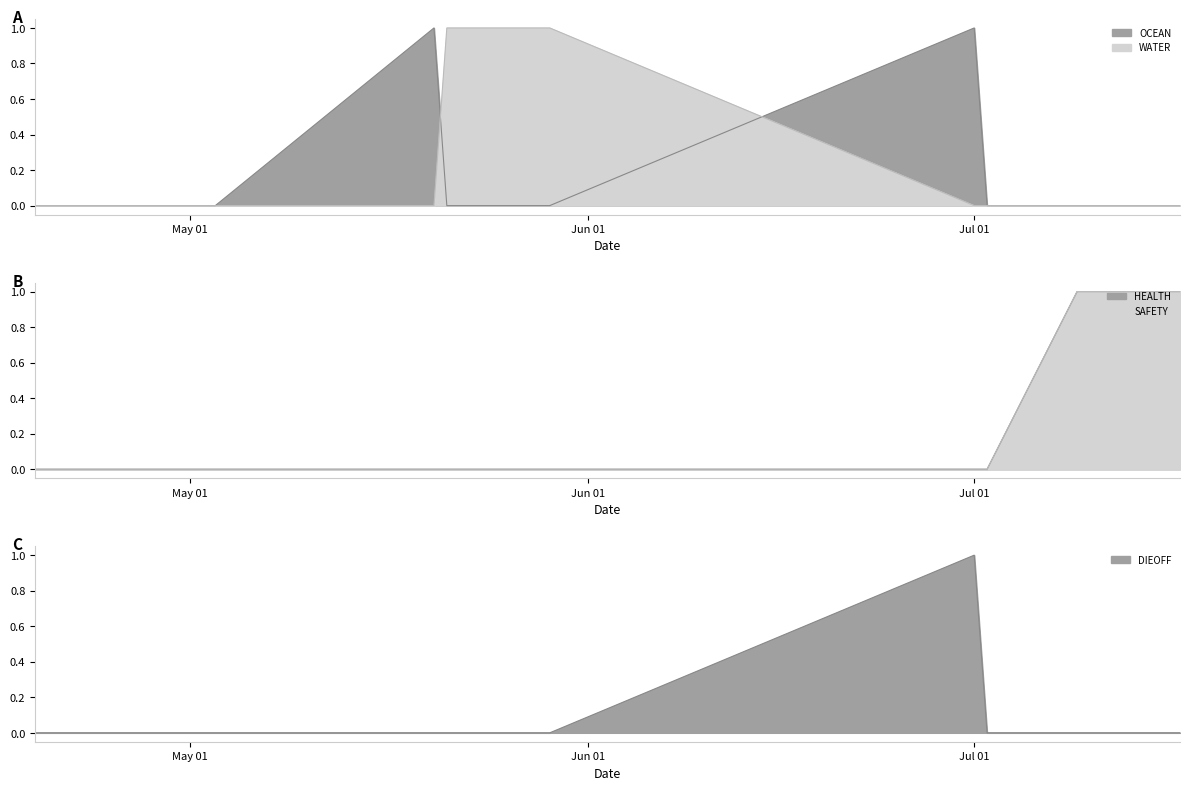

Count the WATER values in the range 0 to 1.

10